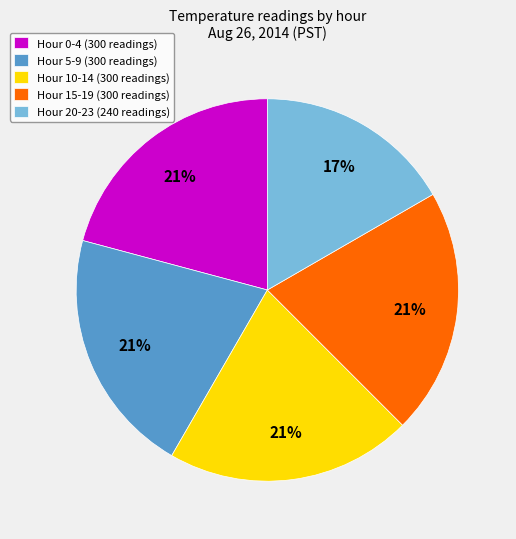

Between Hour 20-23 (240 readings) and Hour 10-14 (300 readings), which is larger?

Hour 10-14 (300 readings)